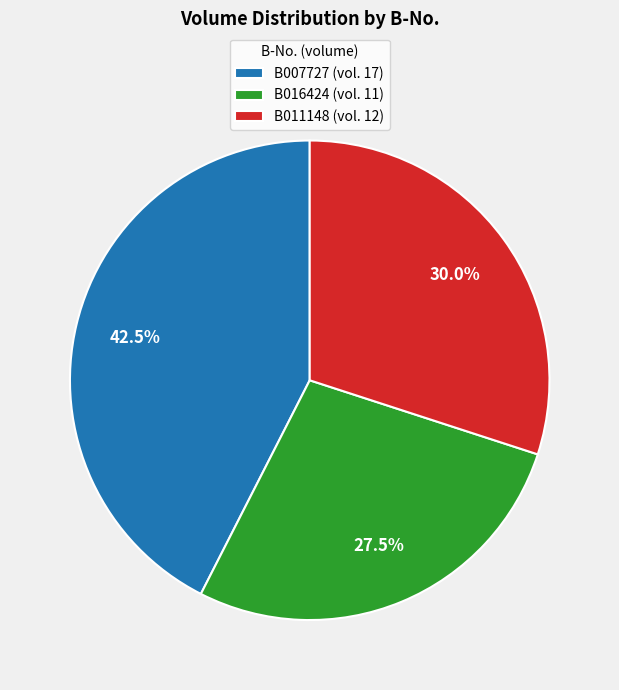

Does B011148 represent more than half of the total?

No